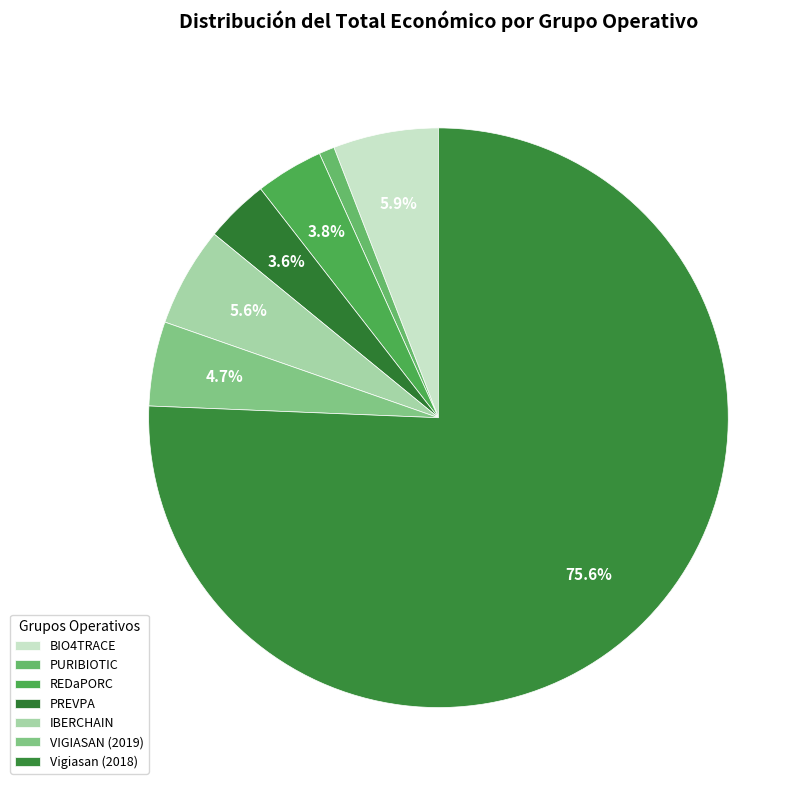

The IBERCHAIN slice represents 11% of the pie. True or false?

False